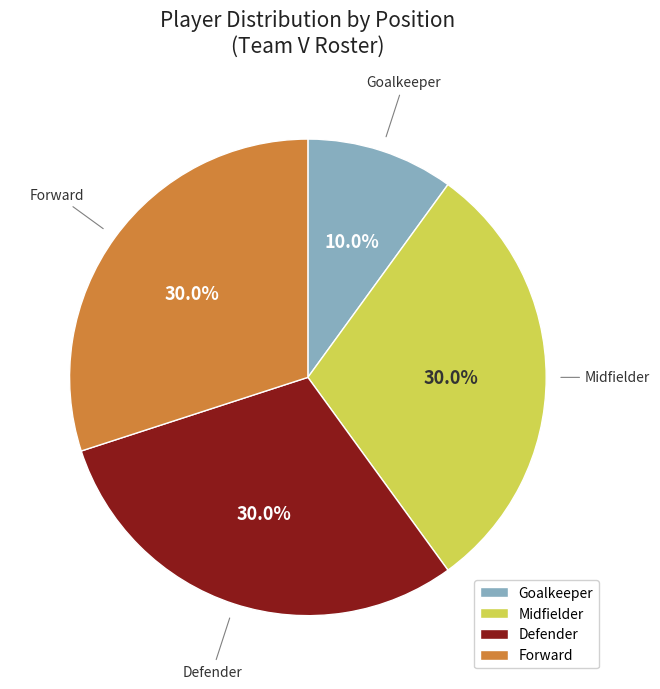

Combined, do Goalkeeper and Defender account for over 50%?

No